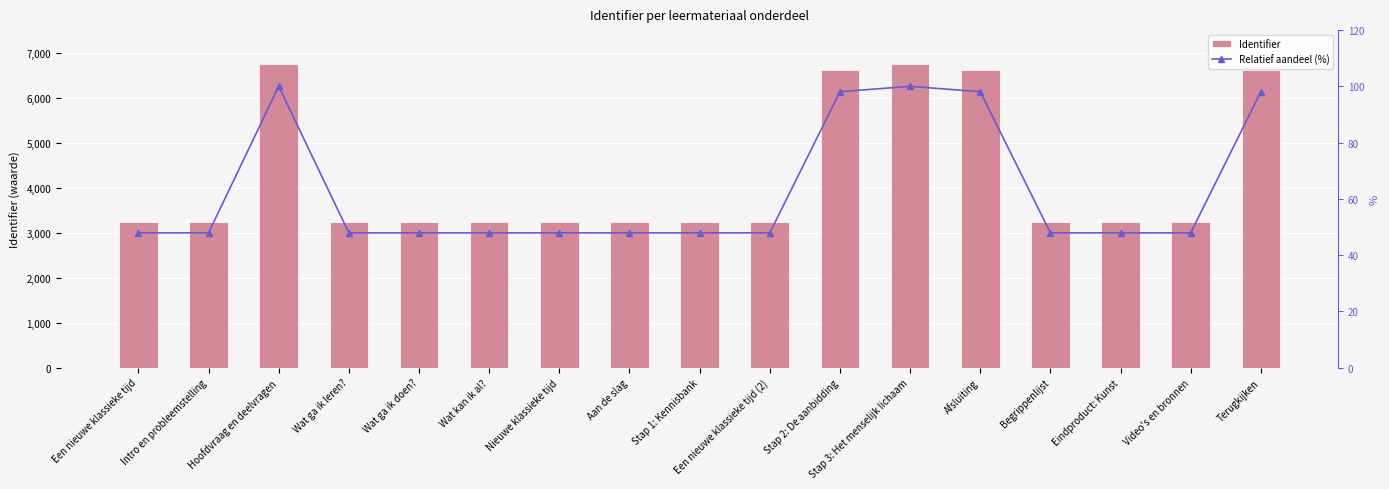

What are all the series names shown in the legend?

Identifier, Relatief aandeel (%)